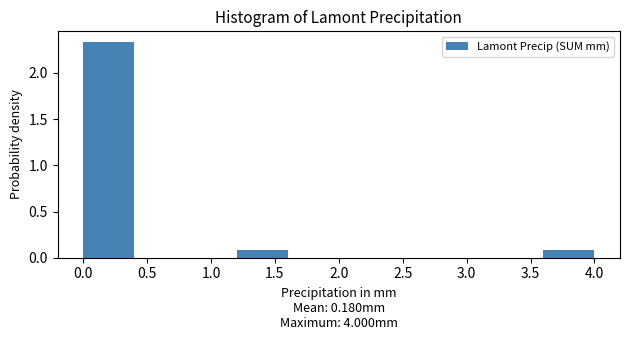

Which range on the x-axis has the tallest bar?

0.0 to 0.4